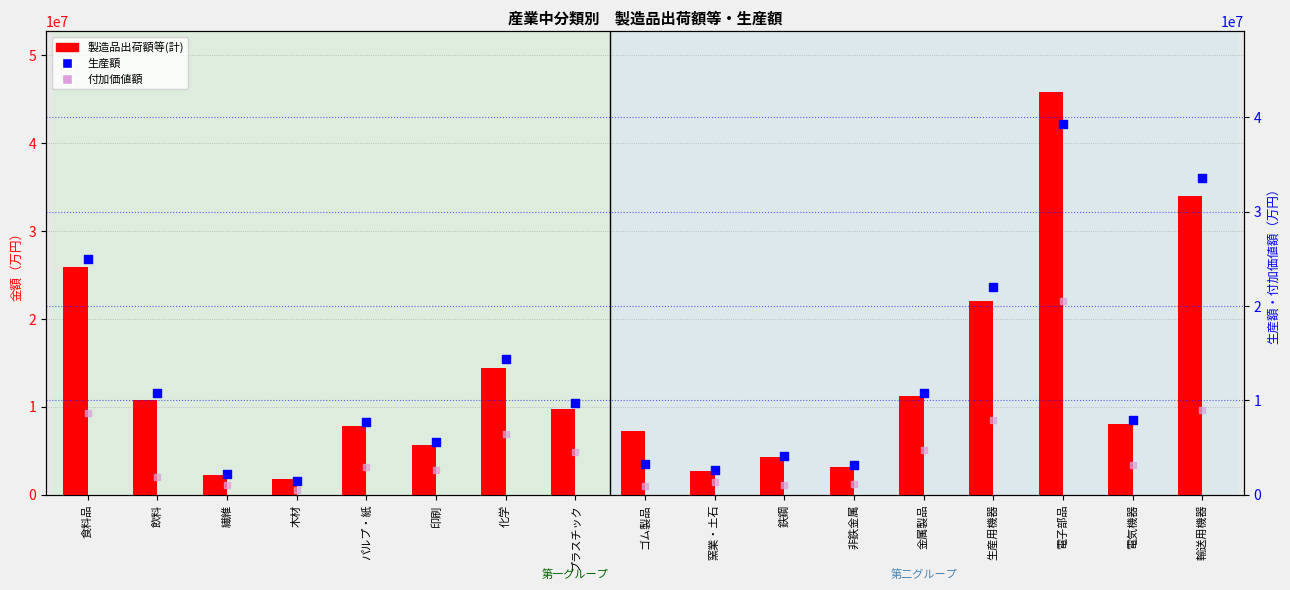

At which category is the sum across all series the highest?

電子部品